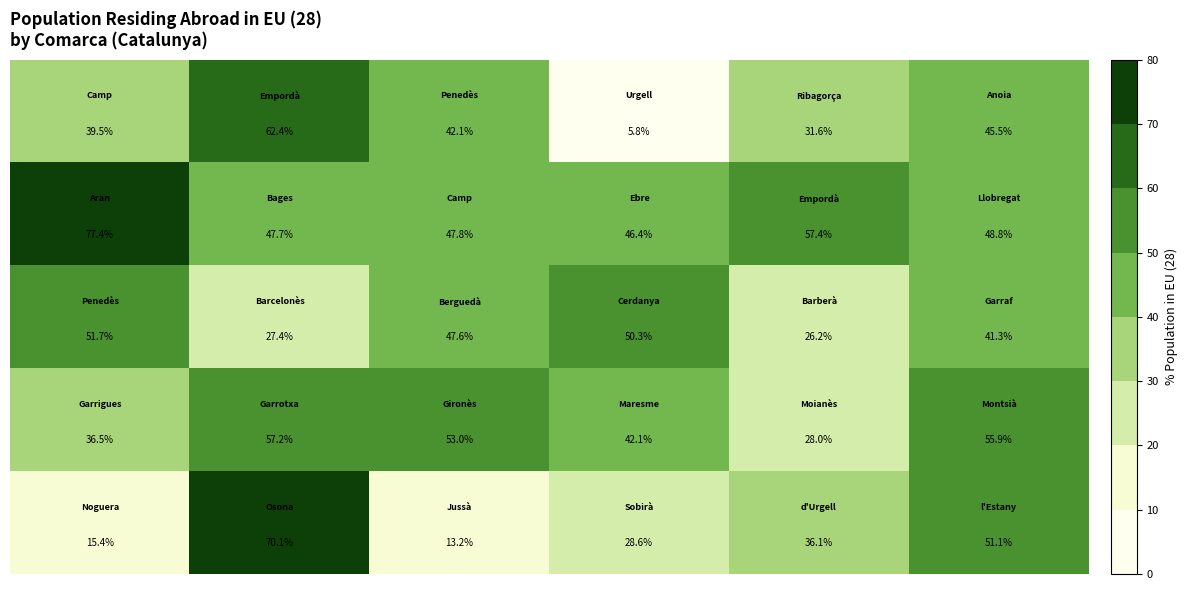

What is the smallest value displayed?

5.8